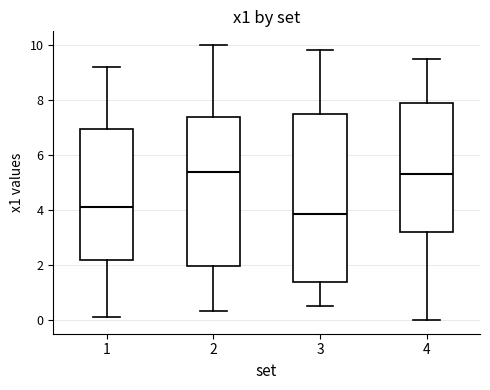

Which box's median line is the lowest?

3